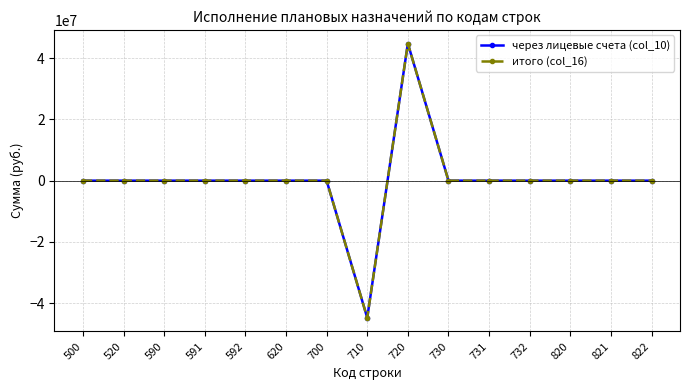

Does the chart have visible grid lines?

Yes